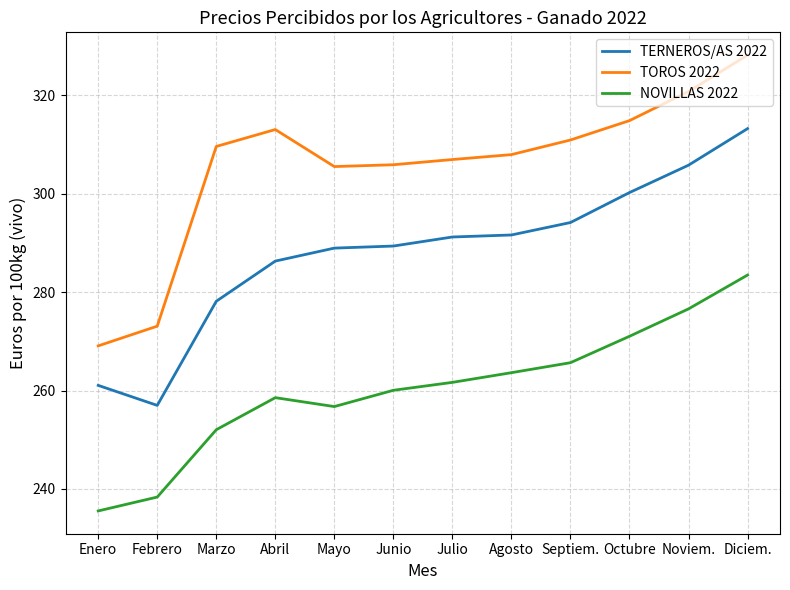

What is the greatest value displayed?

328.2